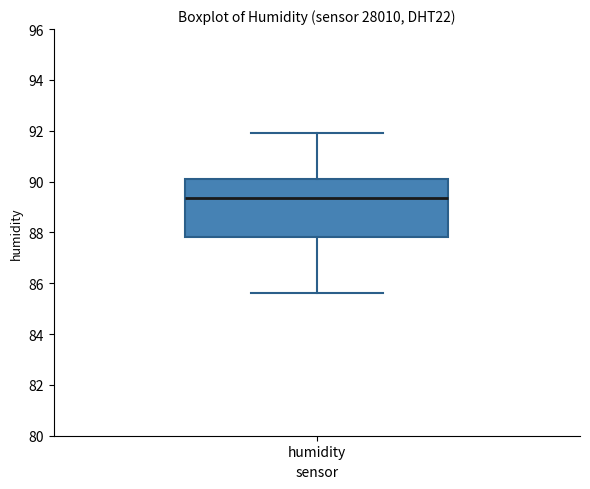

Where is the upper edge of the box for humidity on the y-axis? The values are not printed on the chart, so give them approximately, as read against the axis.

90.2